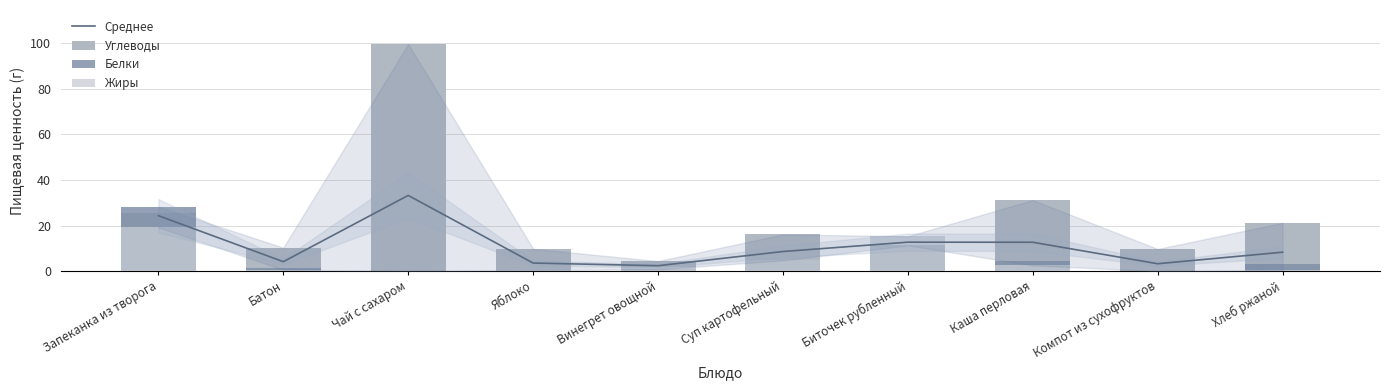

What is the difference between the highest and lowest values at Биточек рубленный?

4.0